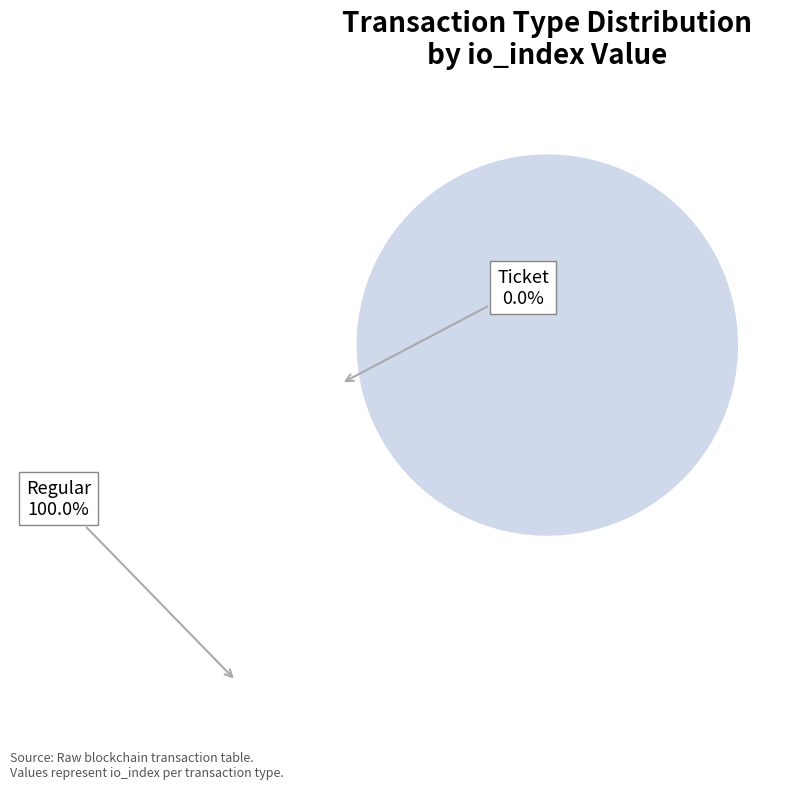

Between Regular (io_index=61) and Ticket (io_index=0), which is larger?

Regular (io_index=61)